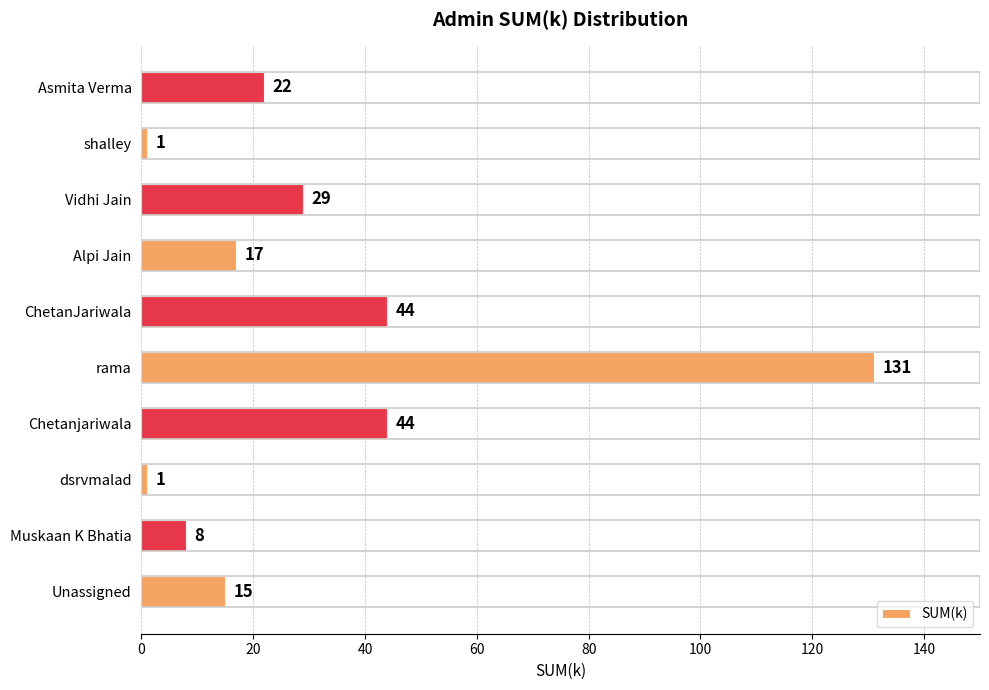

True or false: the data shows 1 at dsrvmalad.

True